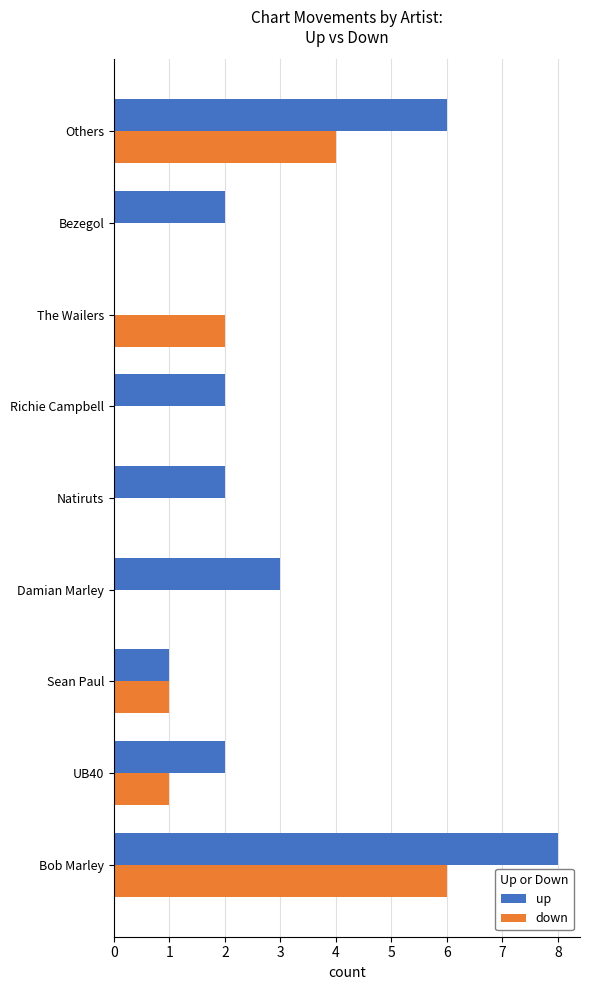

Between Damian Marley and Richie Campbell, which series saw the biggest shift?

up